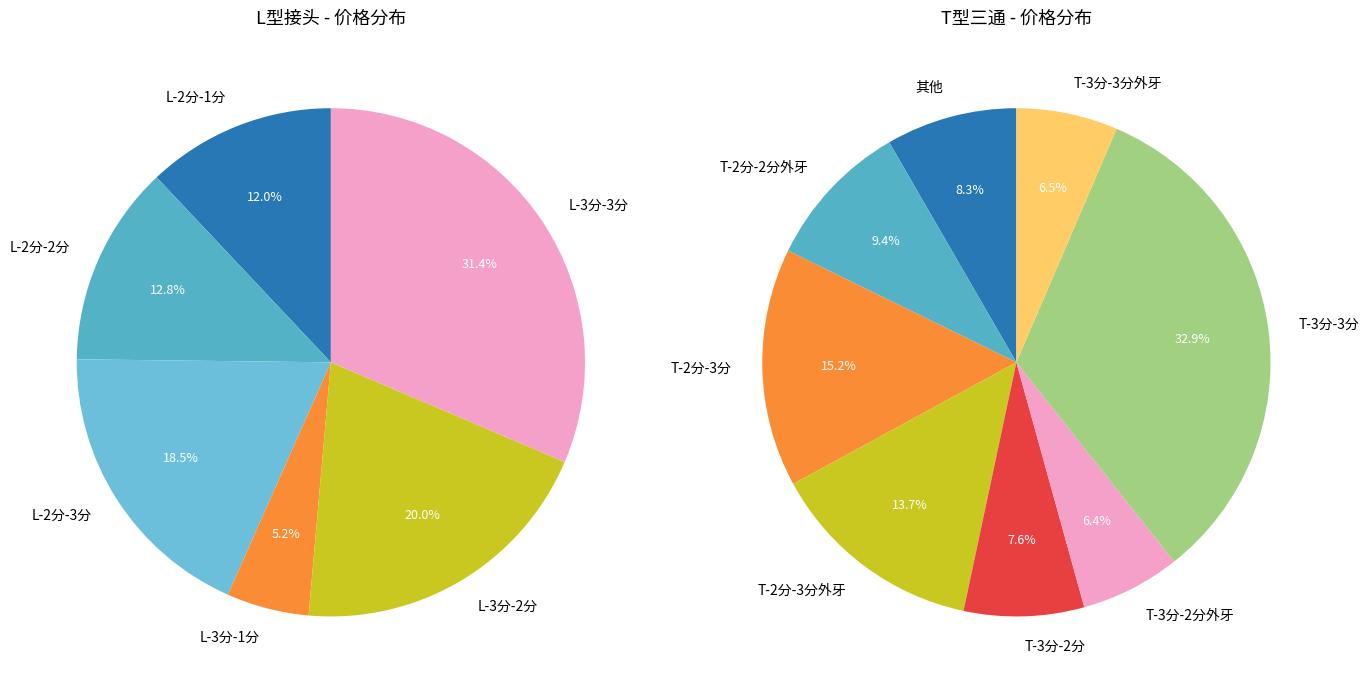

The 4 slice represents 6% of the pie. True or false?

True